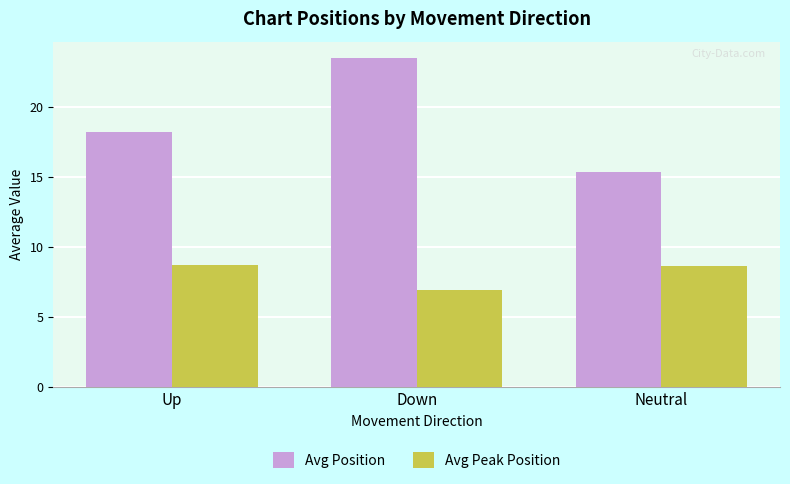

What position from the right is Neutral?

1